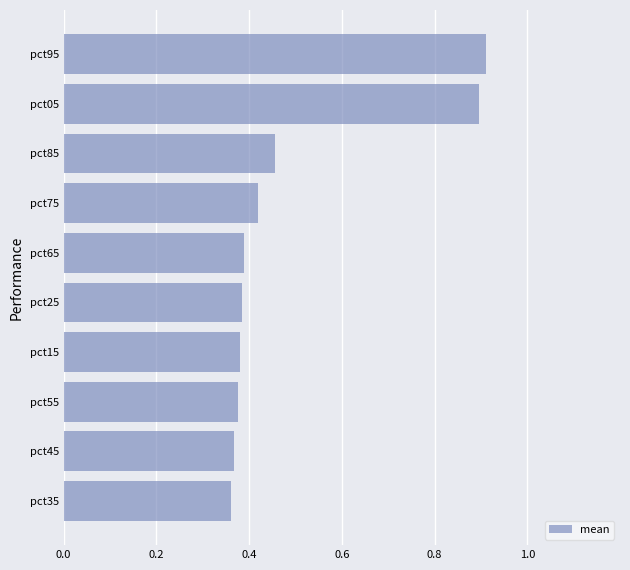

How many categories are shown in the chart?

10